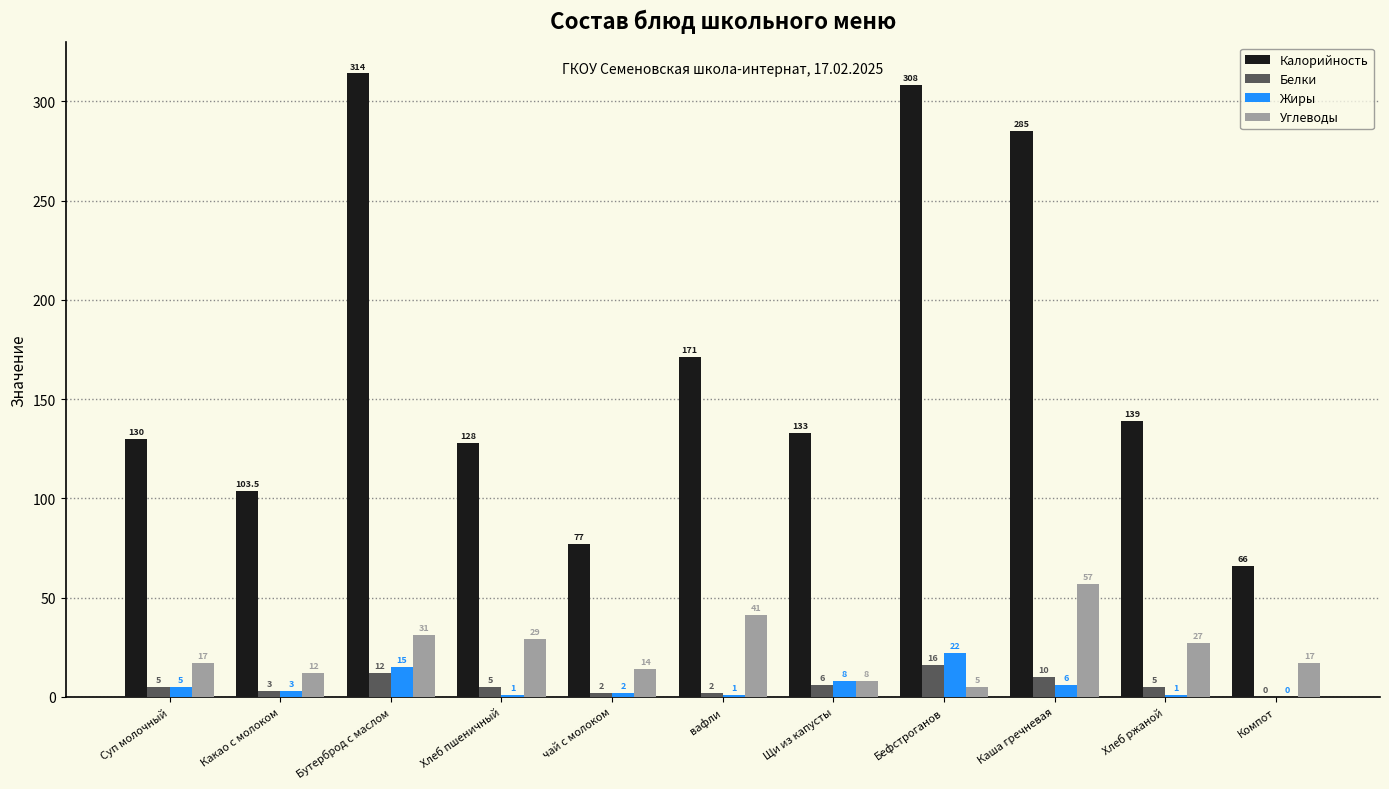

What value does the Жиры series have at Суп молочный?

5.0